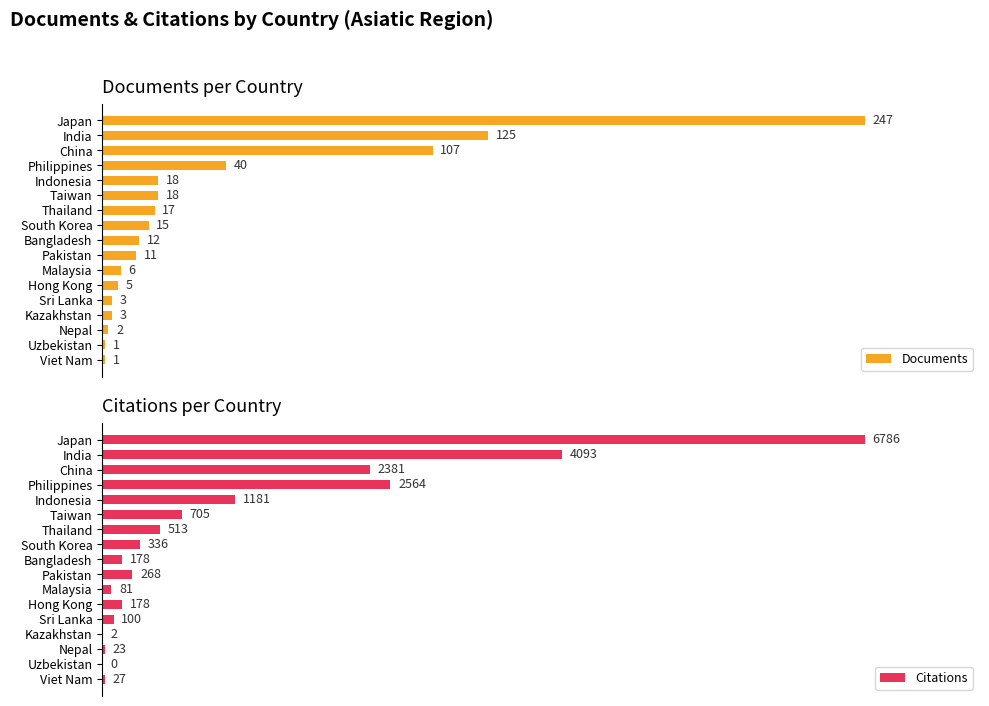

Where is Documents nearest to the value 124?

India